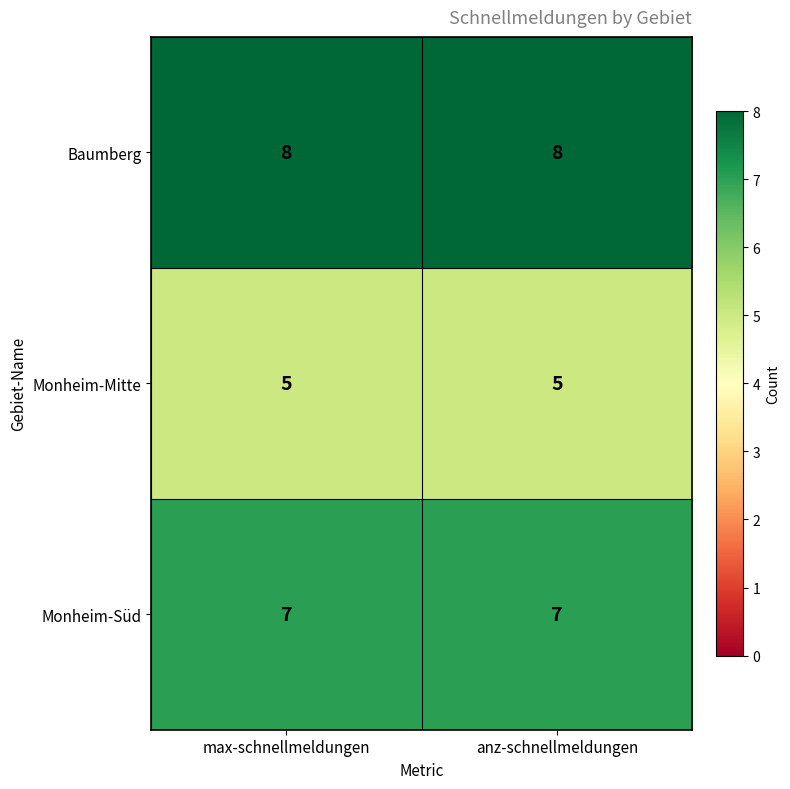

Read the Monheim-Süd value at max-schnellmeldungen.

7